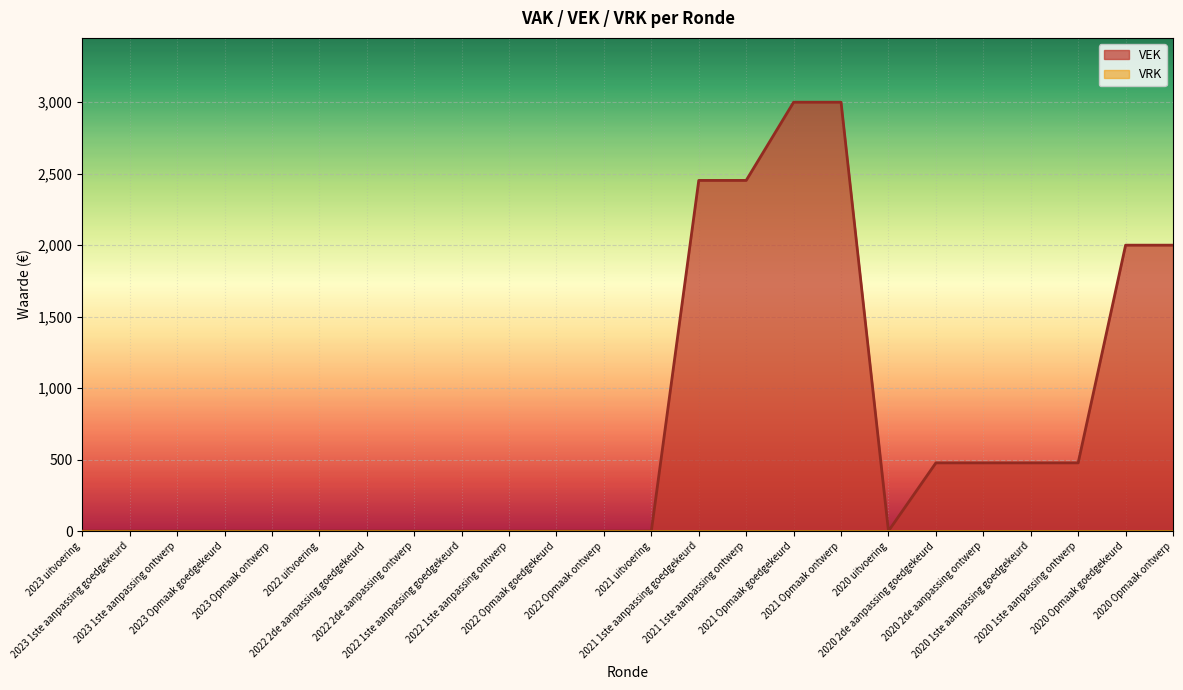

What is the label of the 18th point from the left?

2020 uitvoering